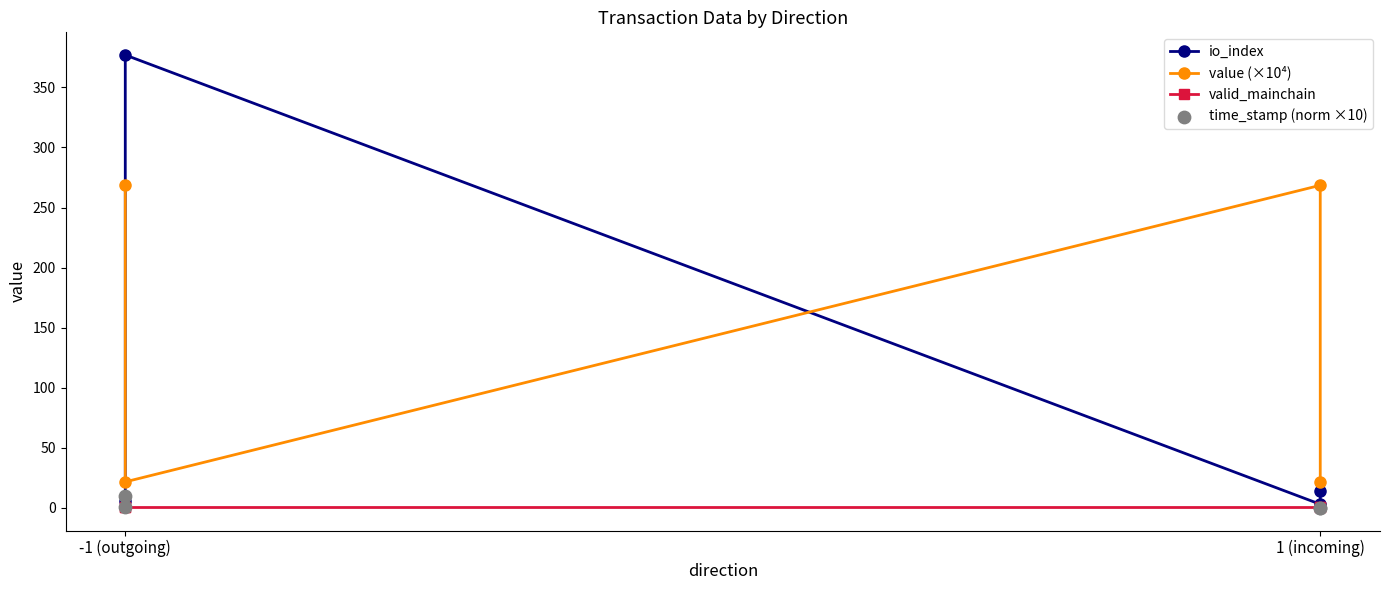

What are all the series names shown in the legend?

io_index, value (×10⁴), valid_mainchain, time_stamp (norm ×10)